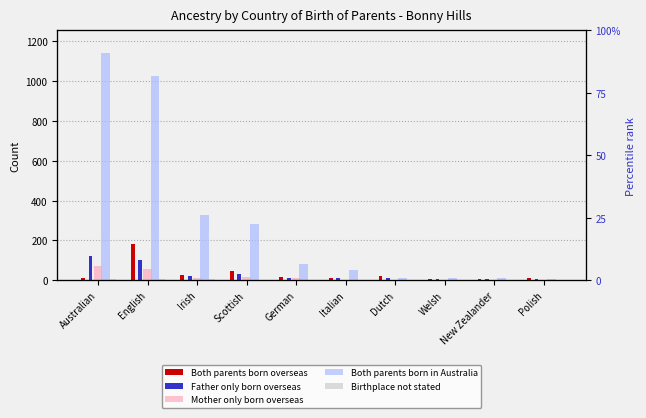

At which category does the chart reach its minimum across all series?

Welsh